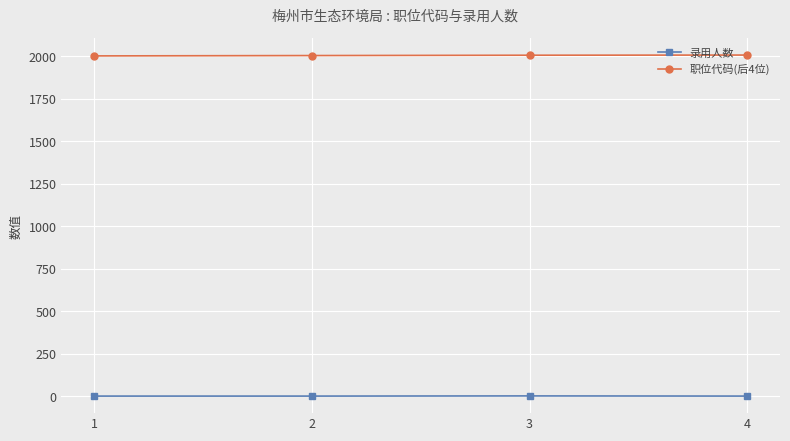

Count the 录用人数 values in the range 1 to 2.

4